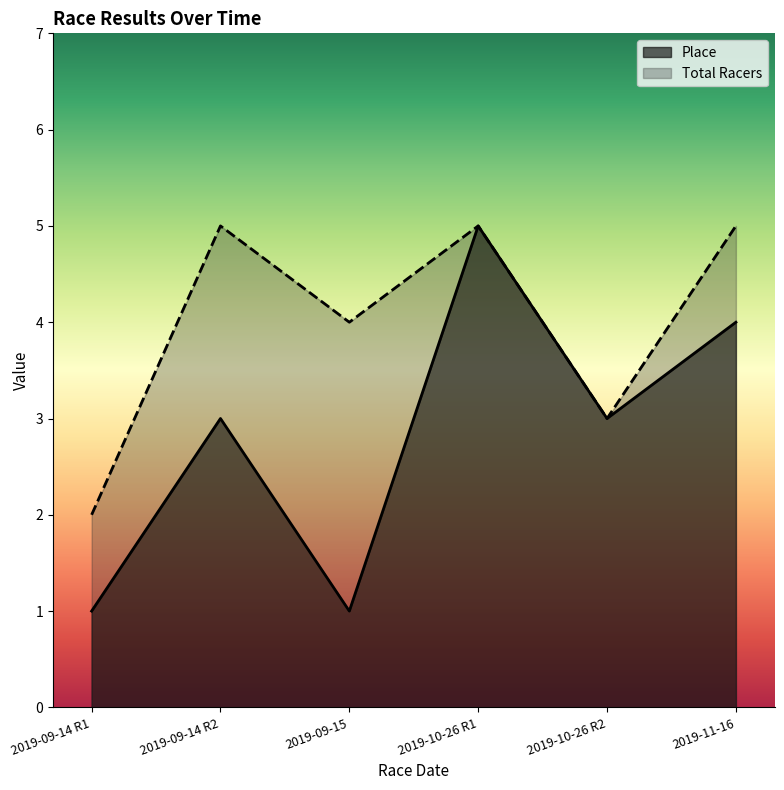

True or false: Total Racers has a value of 3 at 2019-09-14 R1.

False